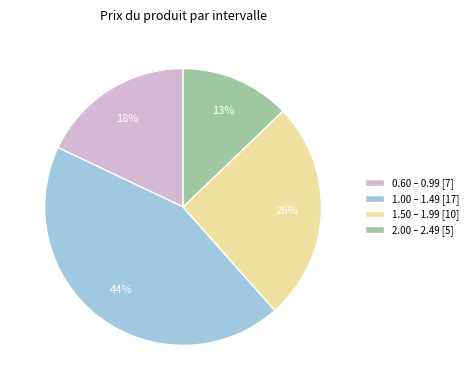

Is there a majority slice in this chart?

No